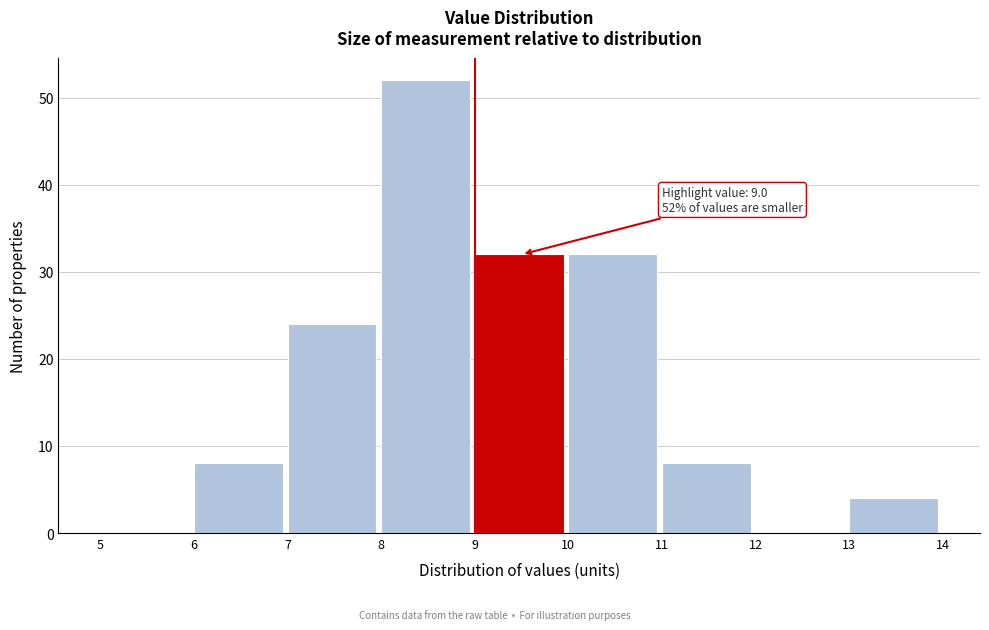

Which range on the x-axis has the tallest bar?

8 to 9